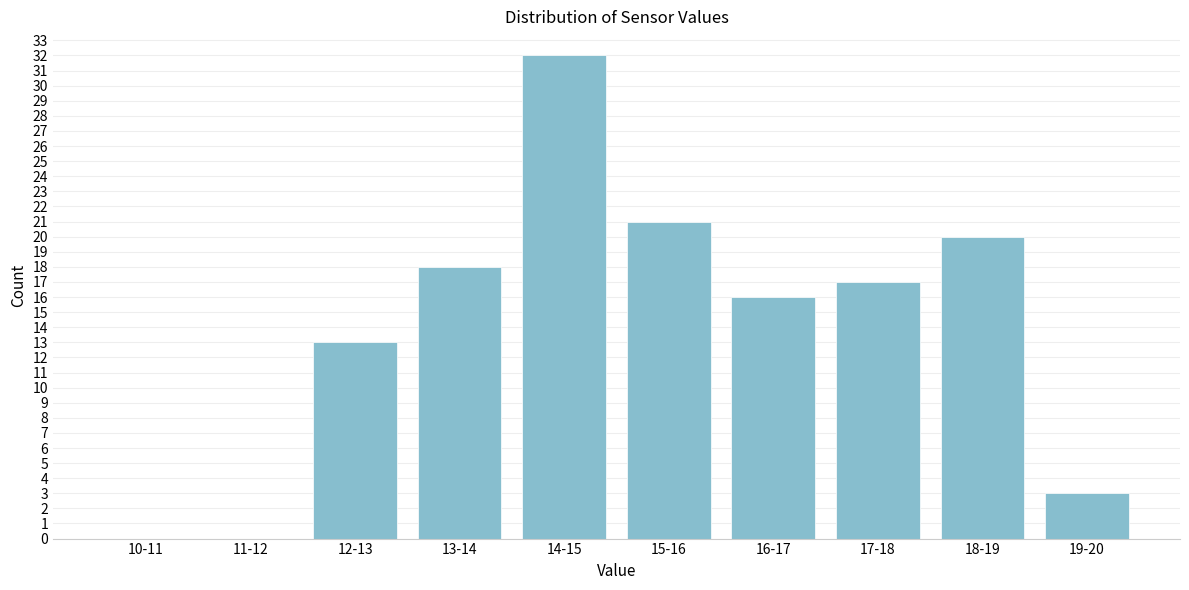

Reading right to left, extract all data points from this chart.

19-20=3	18-19=20	17-18=17	16-17=16	15-16=21	14-15=32	13-14=18	12-13=13	11-12=0	10-11=0